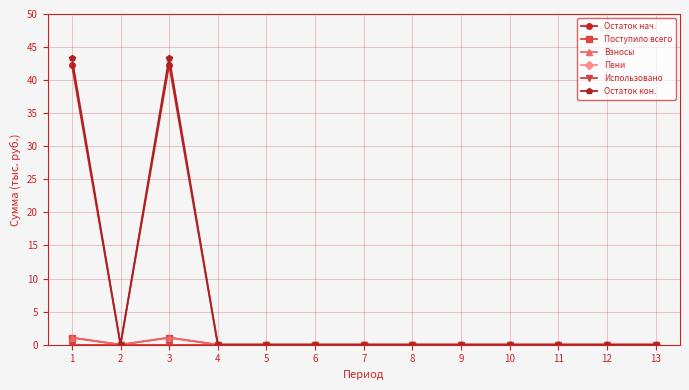

What is the maximum value shown in the chart?

43.4